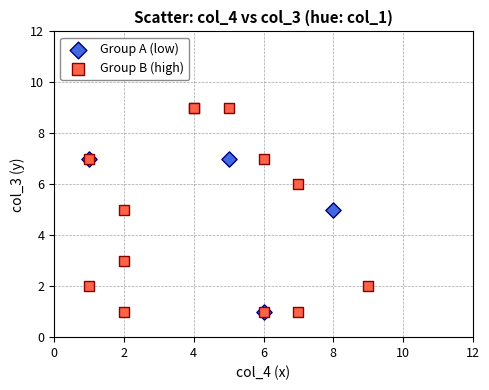

Which series reaches the maximum Y coordinate?

Group B (high)